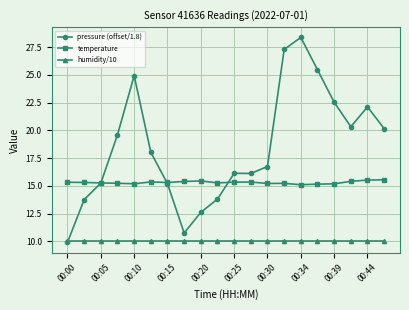

True or false: pressure (offset/1.8) and temperature cross at least once.

True